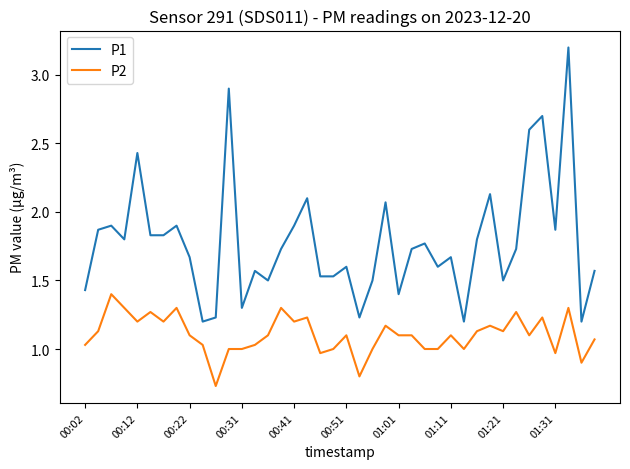

List the series in order of their peak value, highest first.

P1, P2